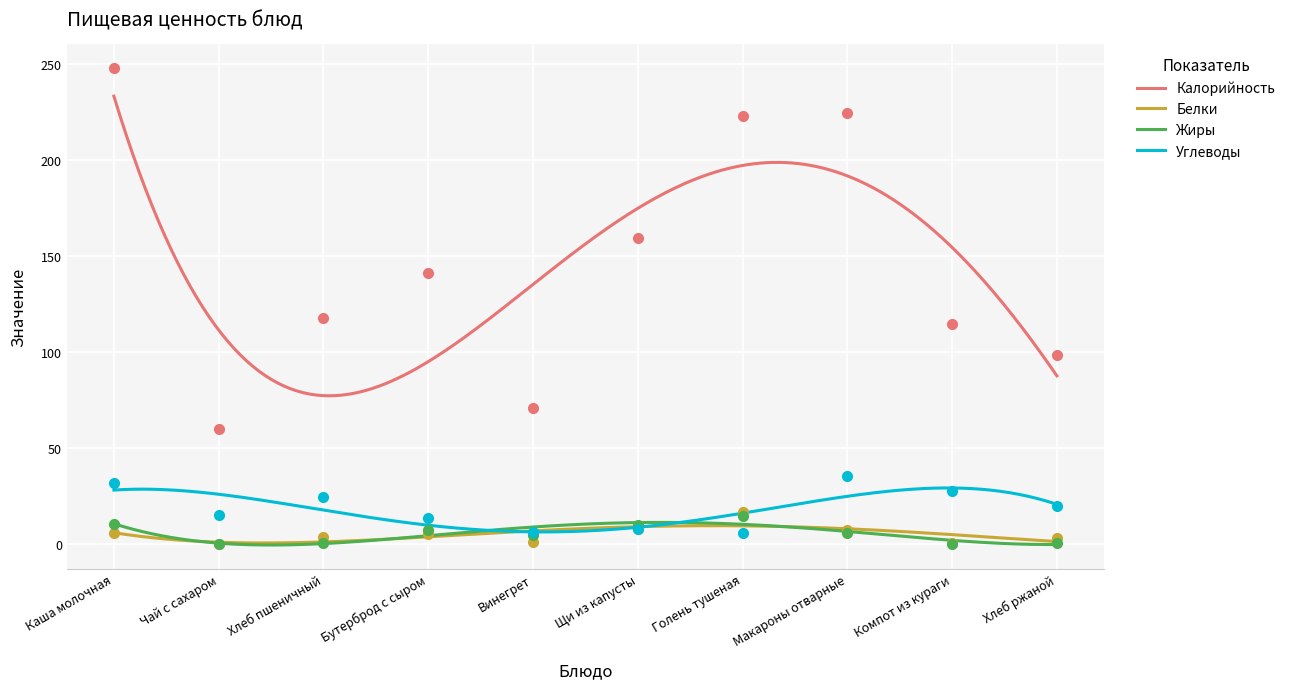

Which series reaches the minimum Y coordinate?

Жиры